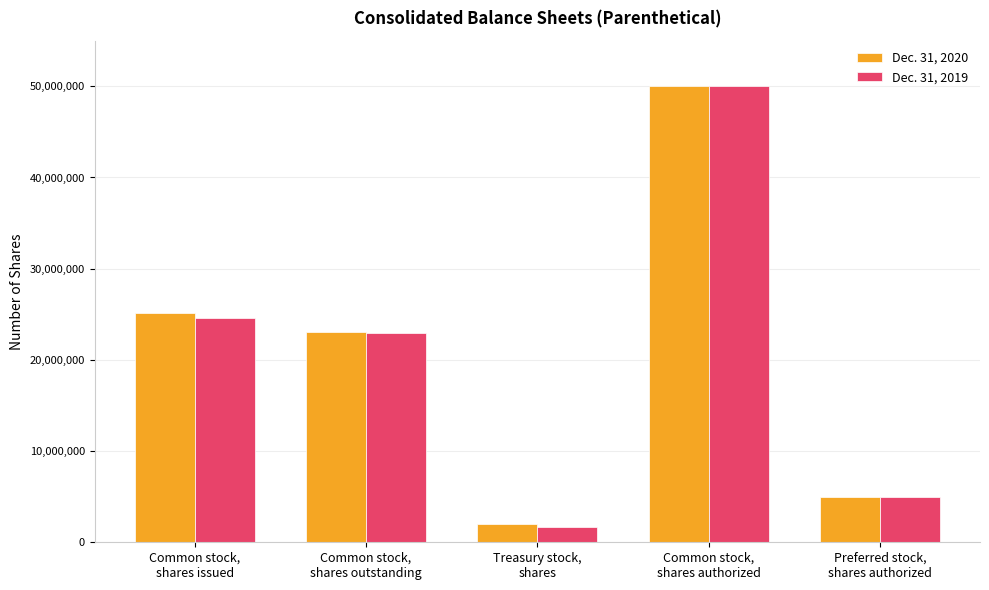

At which category is the sum across all series the highest?

Common stock,
shares authorized